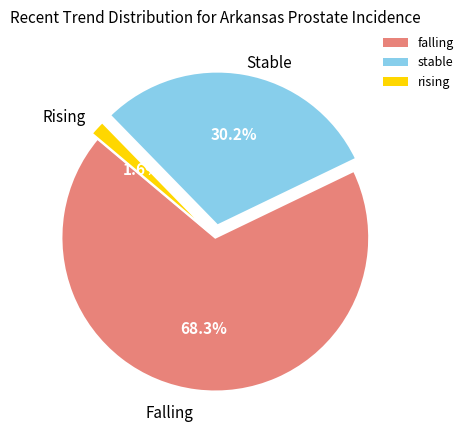

What is the largest slice in the pie chart?

falling